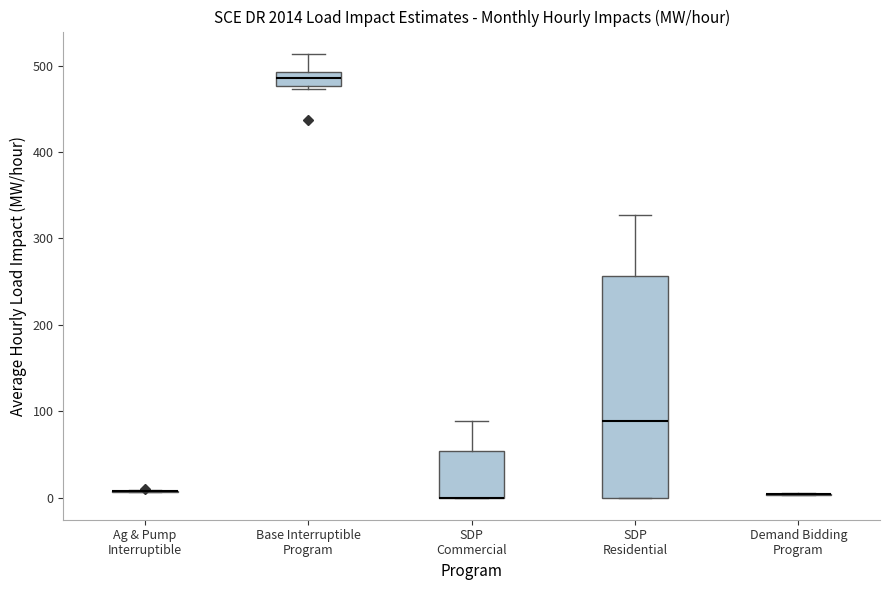

Reading left to right, transcribe this box plot: for each box, give where its median line is, the range the box spans, and where its two whiskers end, as read against the y-axis. The values are not printed on the chart, so give them approximately, as read against the axis.

Ag & Pump Interruptible: box collapsed to a line at 10, whiskers 10 to 10
Base Interruptible Program: median 490 (inside the box), box 480 to 490, whiskers 470 to 510
SDP Commercial: median 0 (drawn on the box's lower edge), box 0 to 50, whiskers 0 to 90
SDP Residential: median 90, box 0 to 260, whiskers 0 to 330
Demand Bidding Program: box collapsed to a line at 0, whiskers 0 to 10